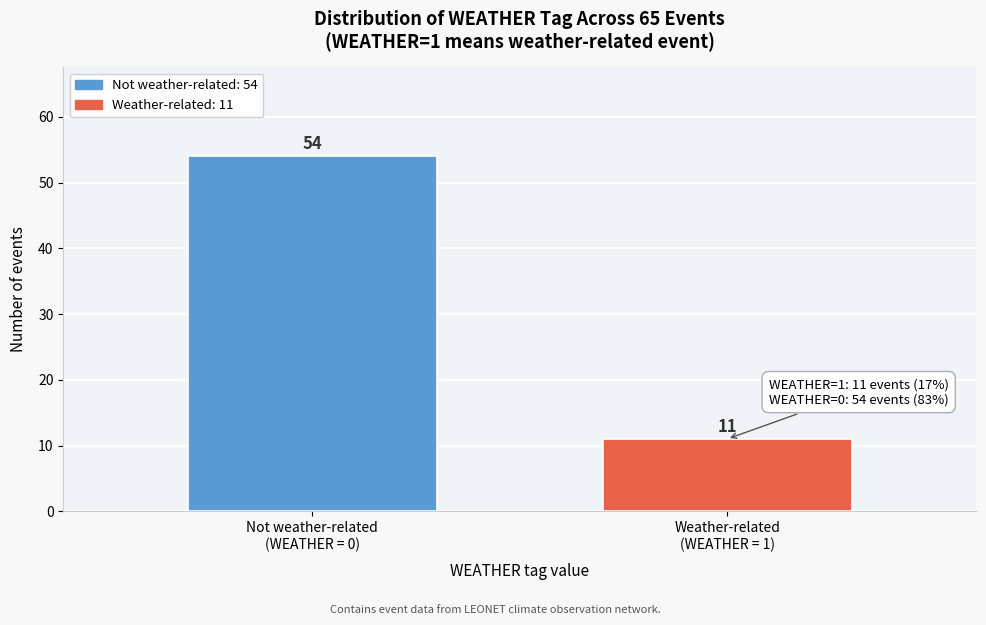

Reading left to right, what are all the values shown in this chart?

54	11